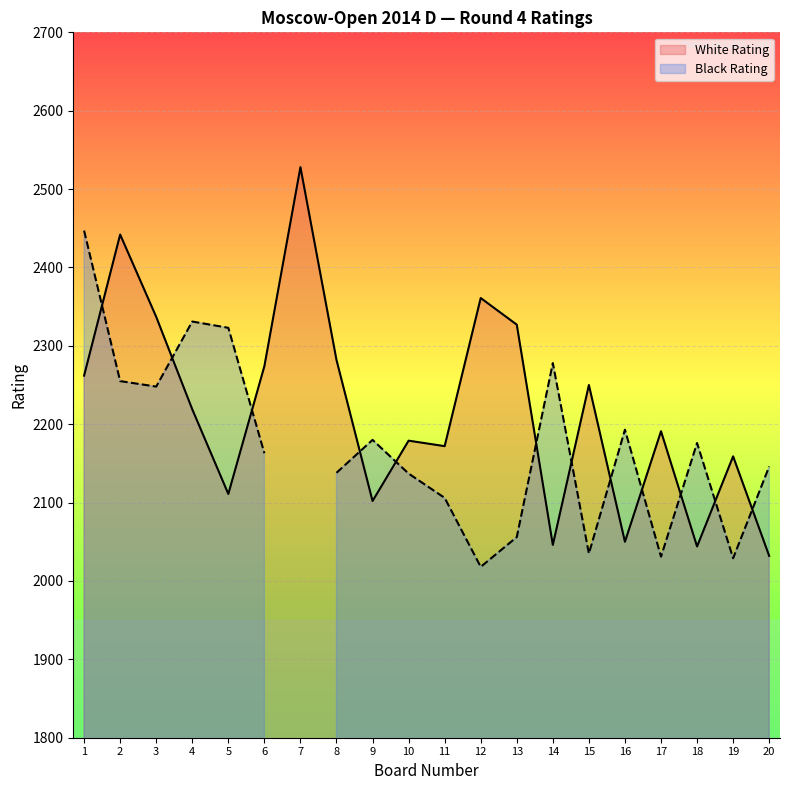

What is the maximum value for White Rating?

2528